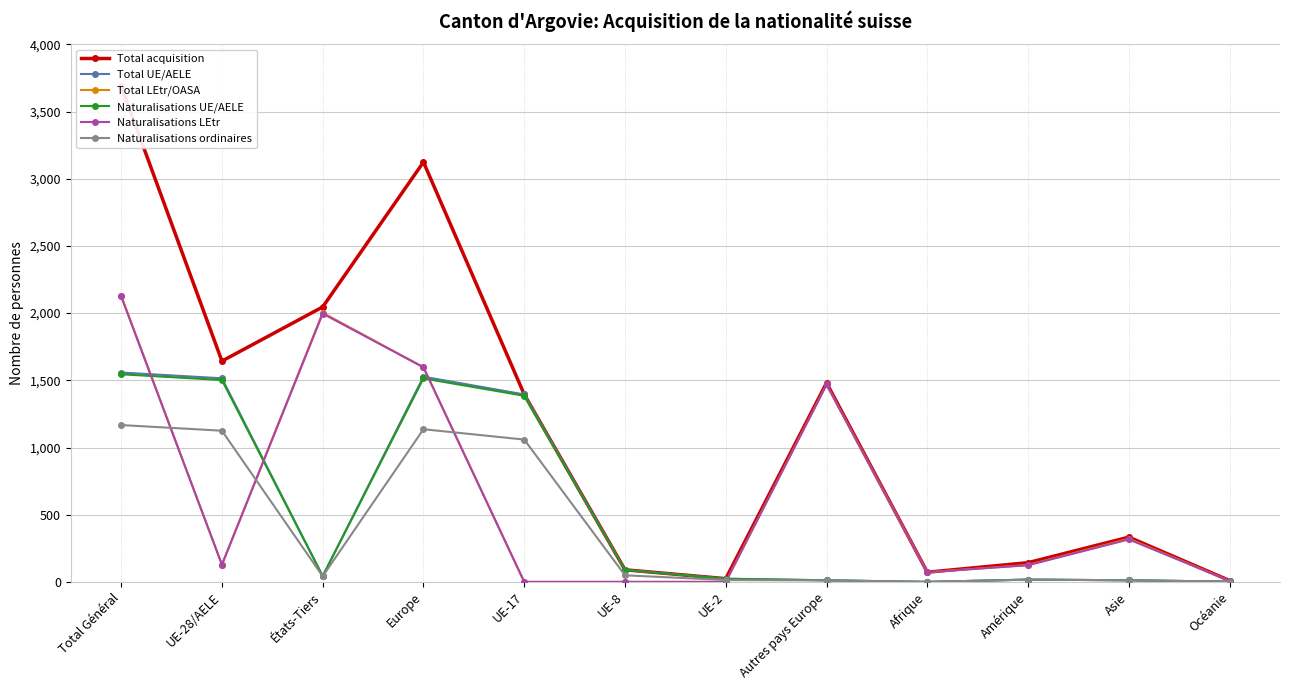

Reading right to left, transcribe all the data shown in this chart.

Total acquisition: 10	333	143	72	1481	24	90	1395	3124	2046	1643	3689
Total UE/AELE: 2	12	17	0	12	24	90	1395	1527	43	1515	1558
Total LEtr/OASA: 8	321	126	72	1469	0	0	0	1597	2003	128	2131
Naturalisations UE/AELE: 2	12	17	0	12	23	88	1385	1514	43	1502	1545
Naturalisations LEtr: 8	316	124	72	1469	0	0	0	1597	1996	128	2124
Naturalisations ordinaires: 2	12	17	0	11	14	49	1059	1136	42	1125	1167